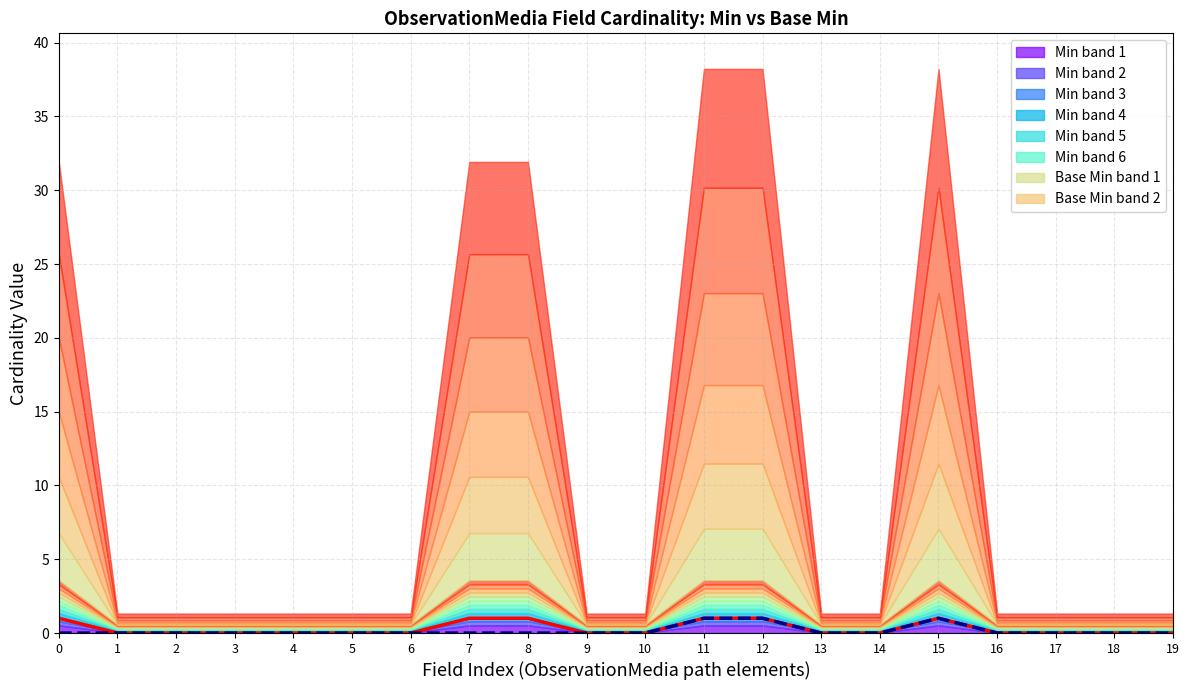

True or false: Base Min has more than 1 points higher than both neighbors.

False